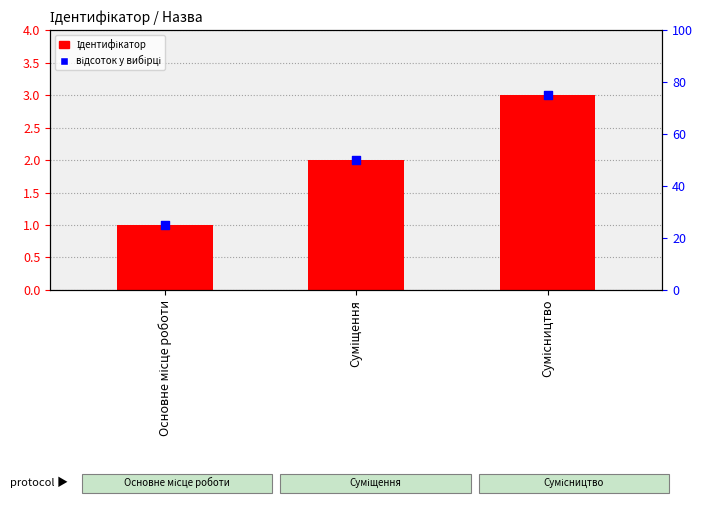

Which series has the largest total across all categories?

відсоток у вибірці